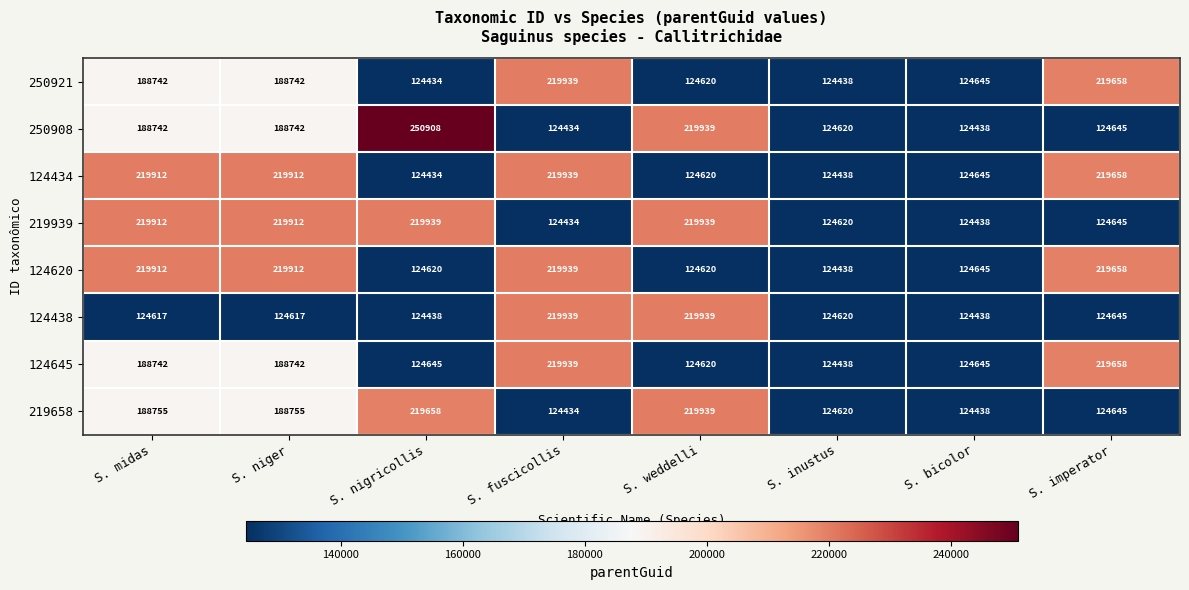

Which label corresponds to the largest value in the chart?

S. nigricollis